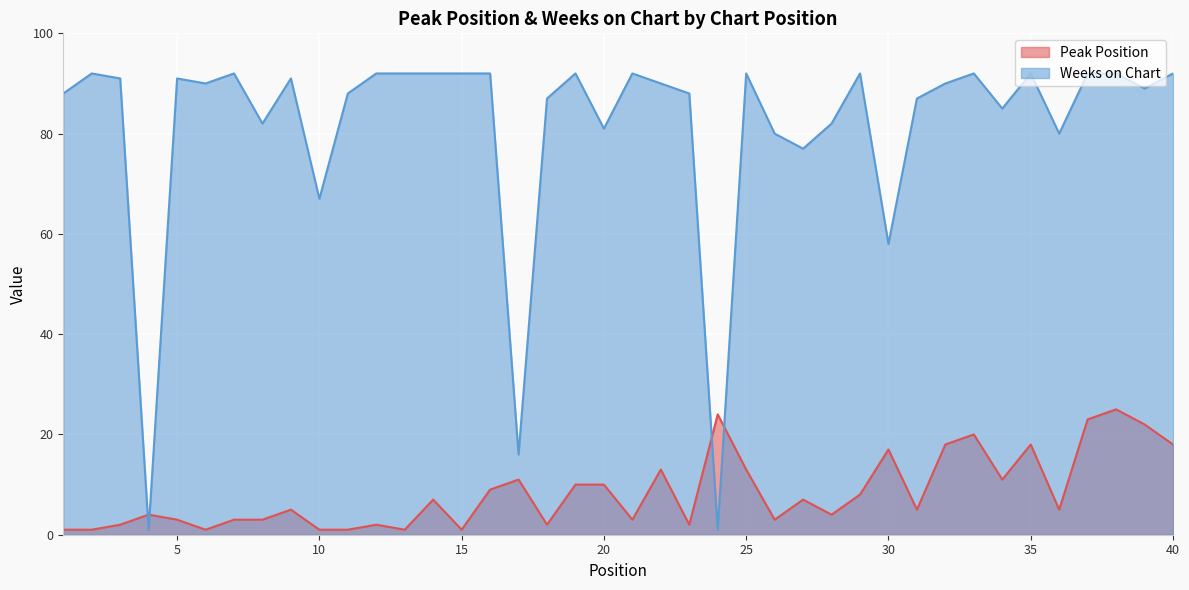

Read the Peak Position value at 17.

11